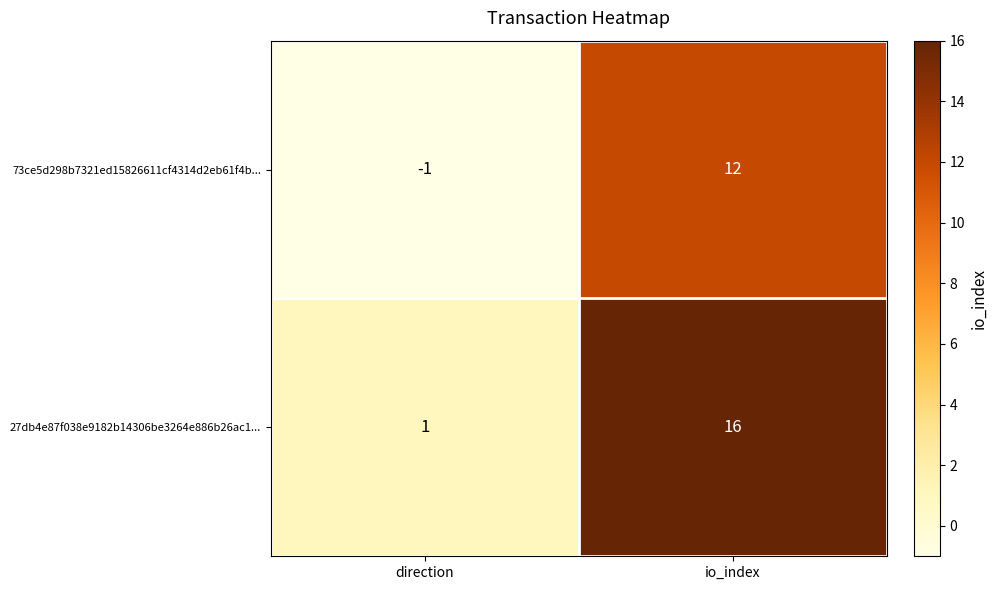

How many series are shown in this chart?

2